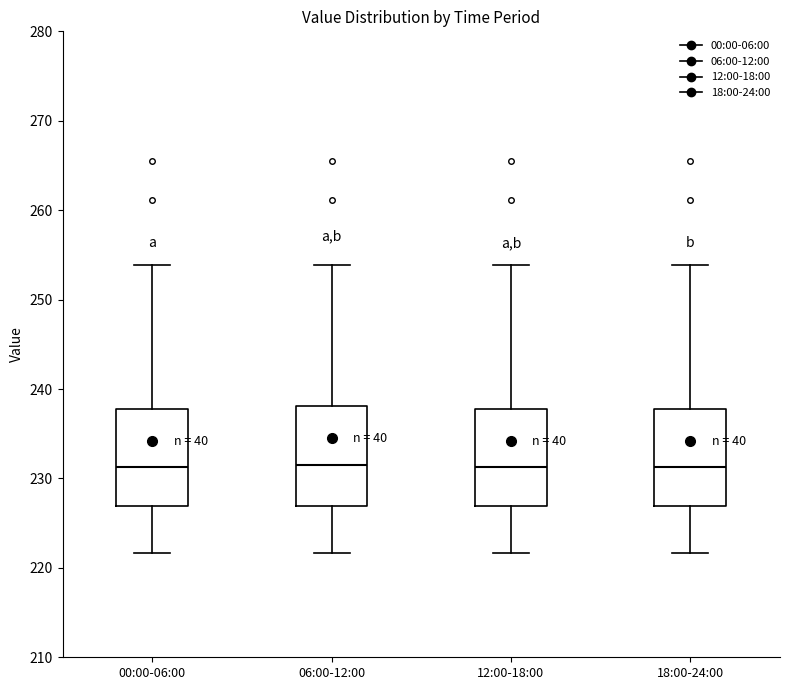

Where does the lower whisker of the box for 18:00-24:00 end on the y-axis? The values are not printed on the chart, so give them approximately, as read against the axis.

222